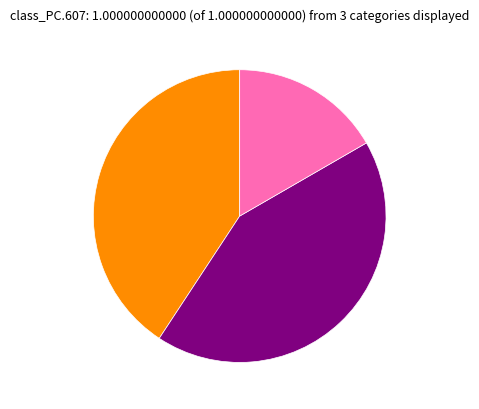

Is there a majority slice in this chart?

No